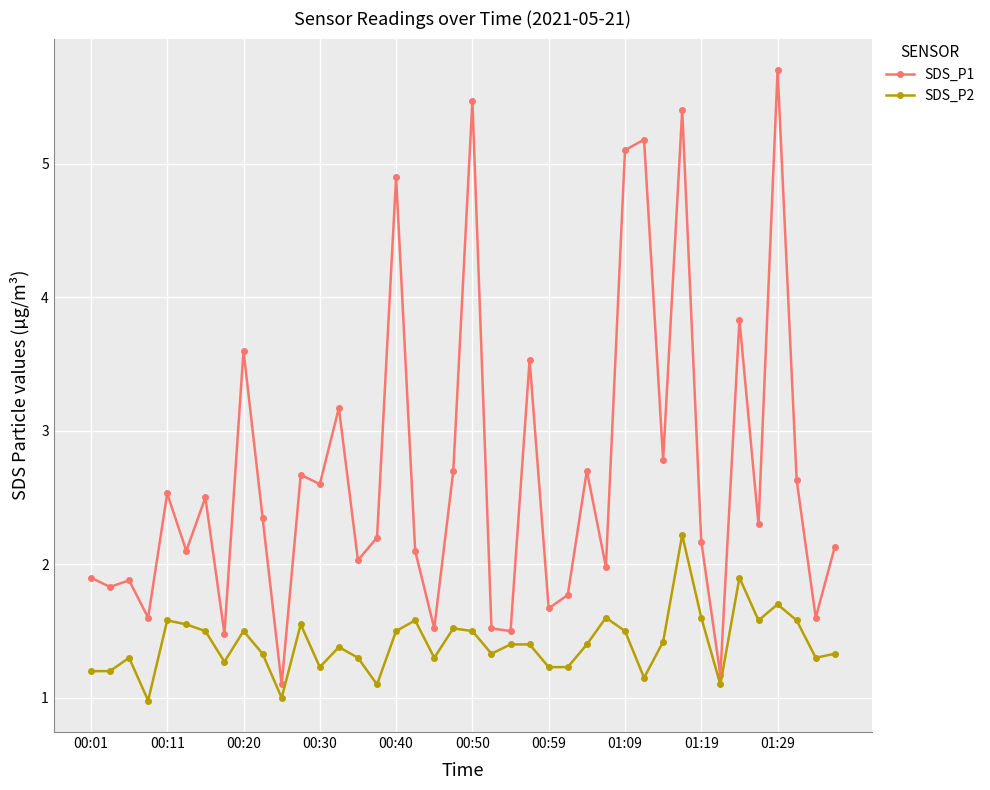

True or false: SDS_P2 and SDS_P1 cross at least once.

False